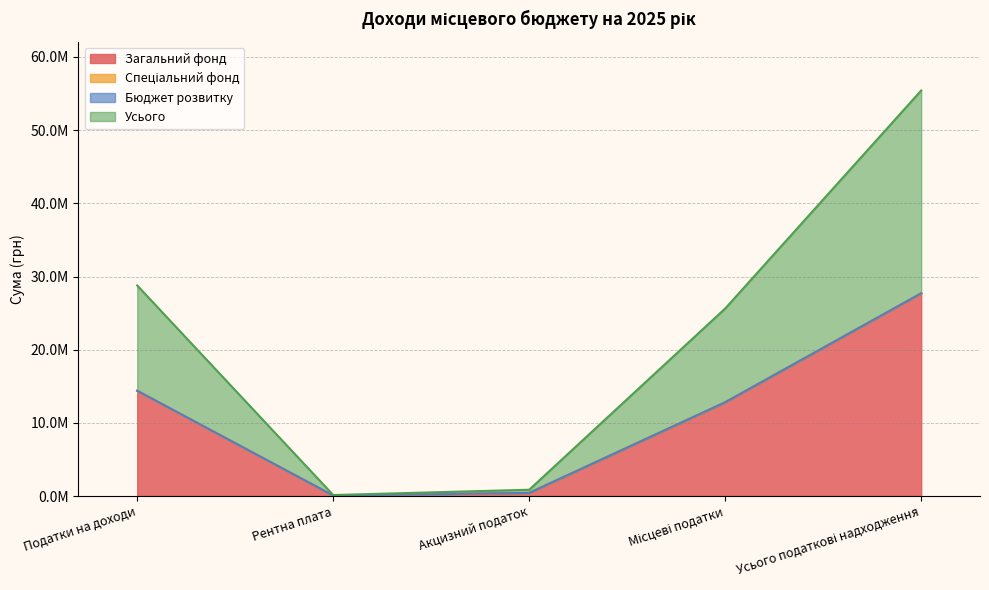

Reading right to left, extract all data points from this chart.

Загальний фонд: 27702796	12811207	432606	70619	14388364
Усього: 55421592	25630414	865212	141238	28776728